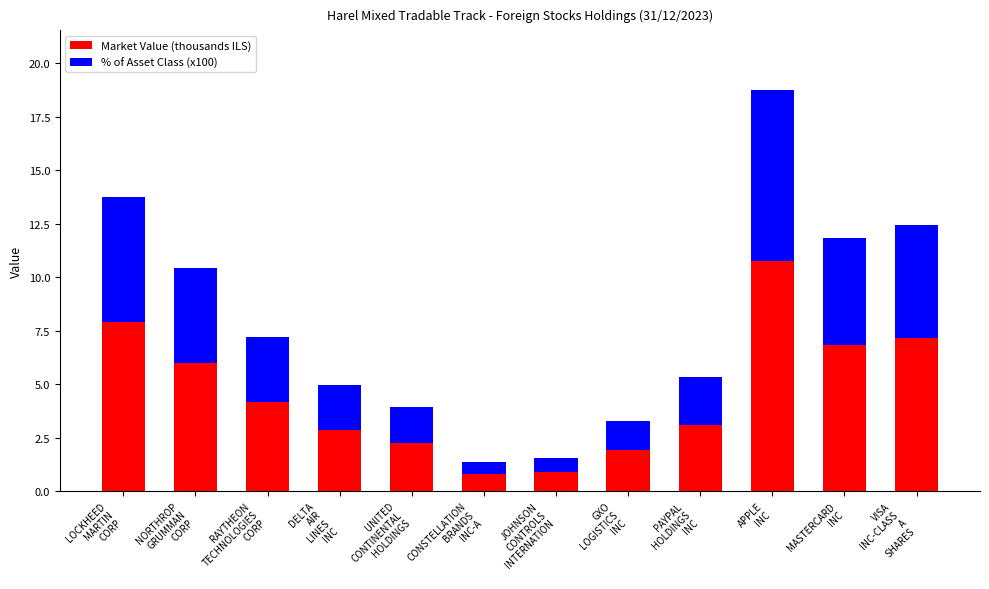

What is the sum of all Market Value (thousands ILS) values?

54.5